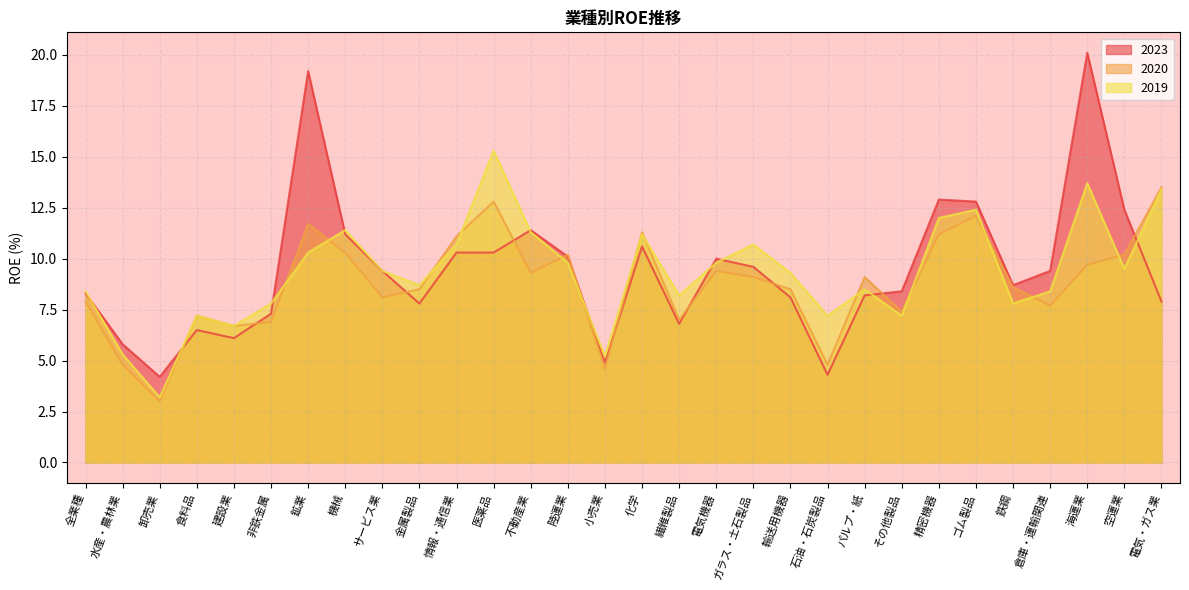

How many data points does each series have?

30